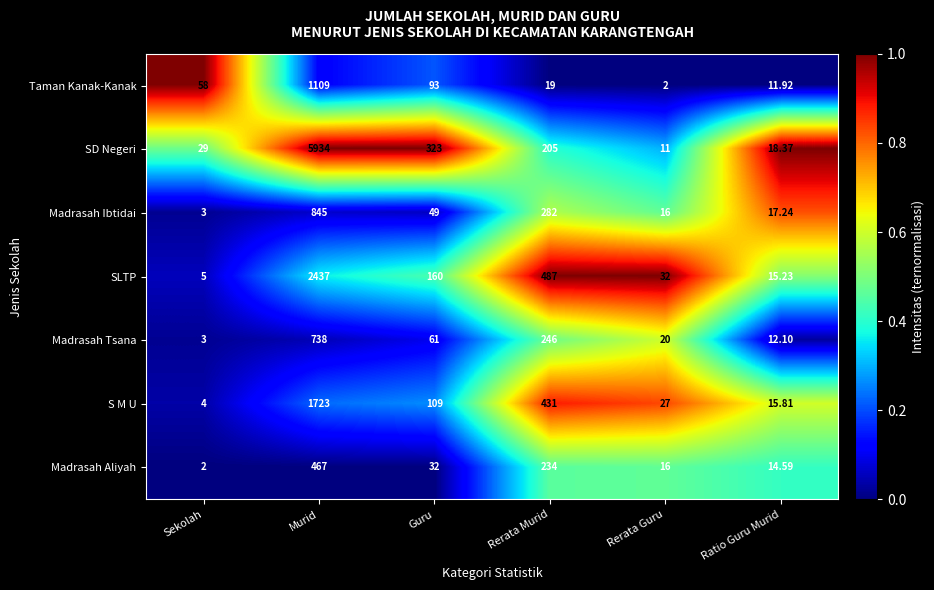

Between Guru and Rerata Guru, which series saw the biggest shift?

SD Negeri